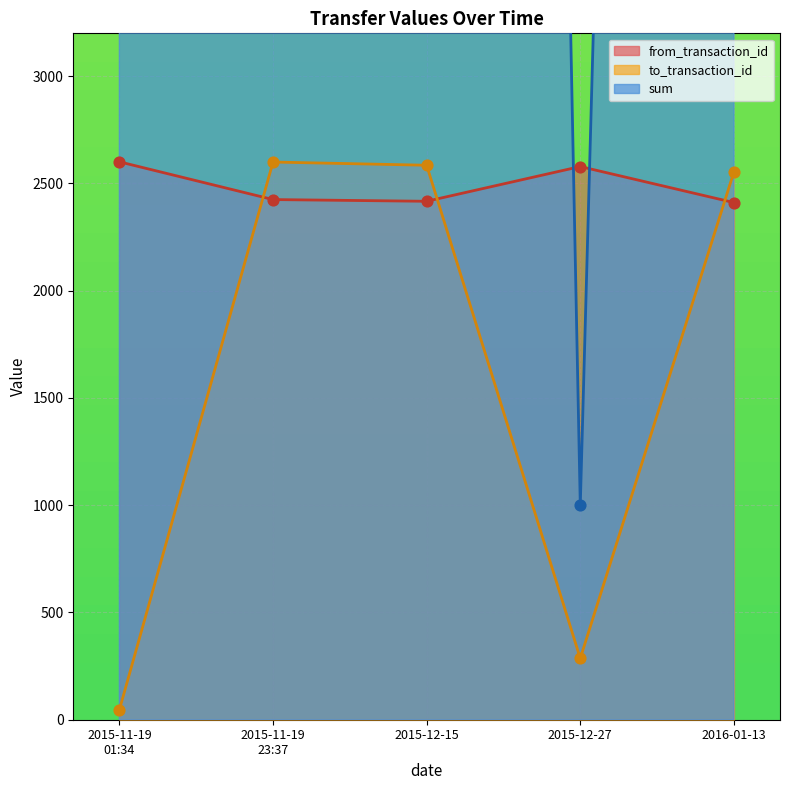

Which series contains the lowest Y value?

to_transaction_id